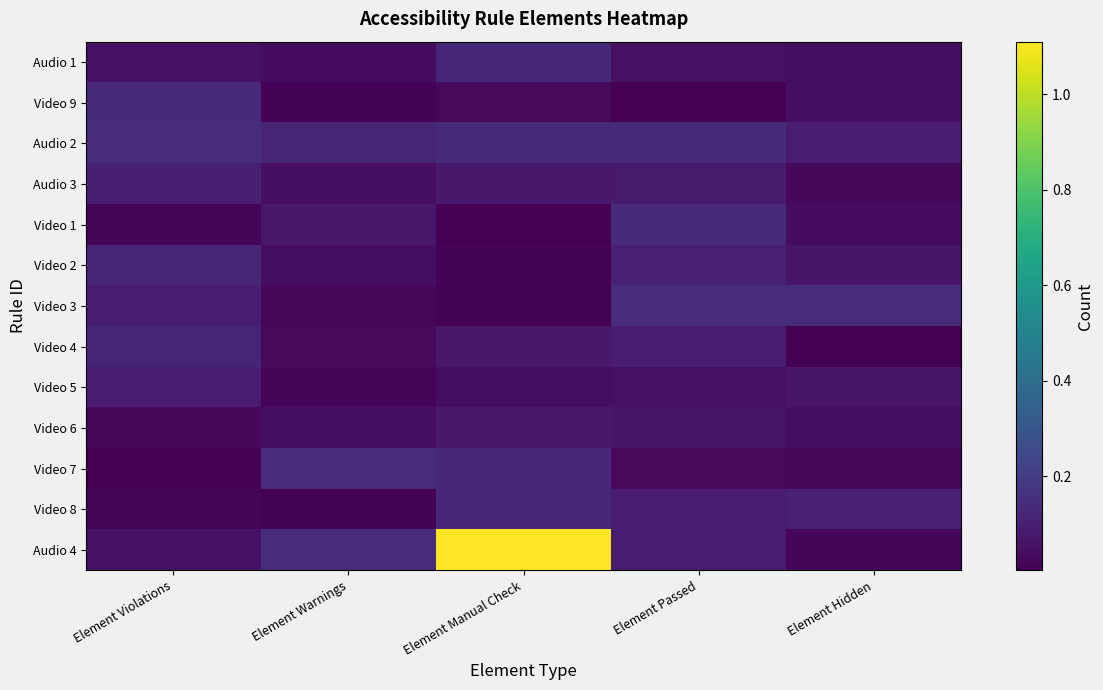

At how many categories does at least one series exceed 0?

5